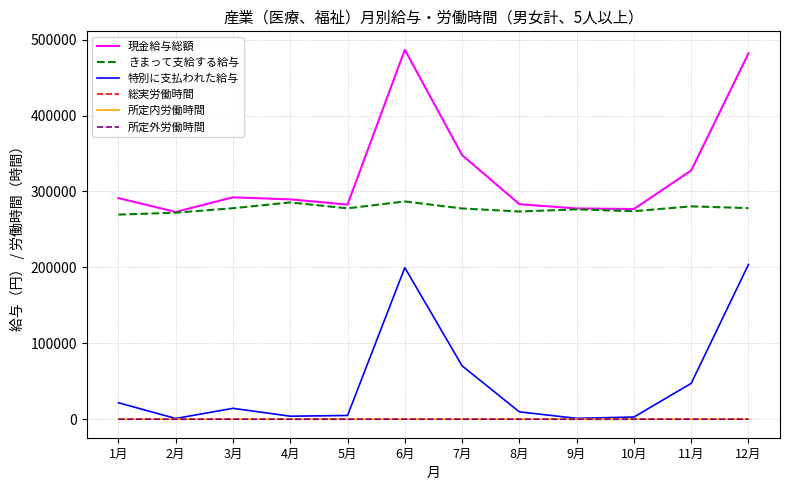

Where does the きまって支給する給与 series first go above 277792?

3月